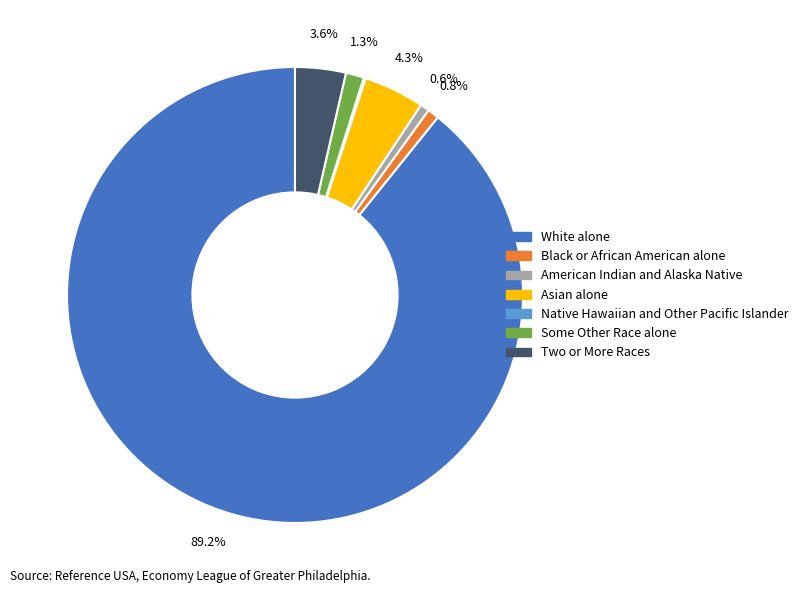

Approximately how many times larger is the value at White alone compared to Asian alone?

20.7